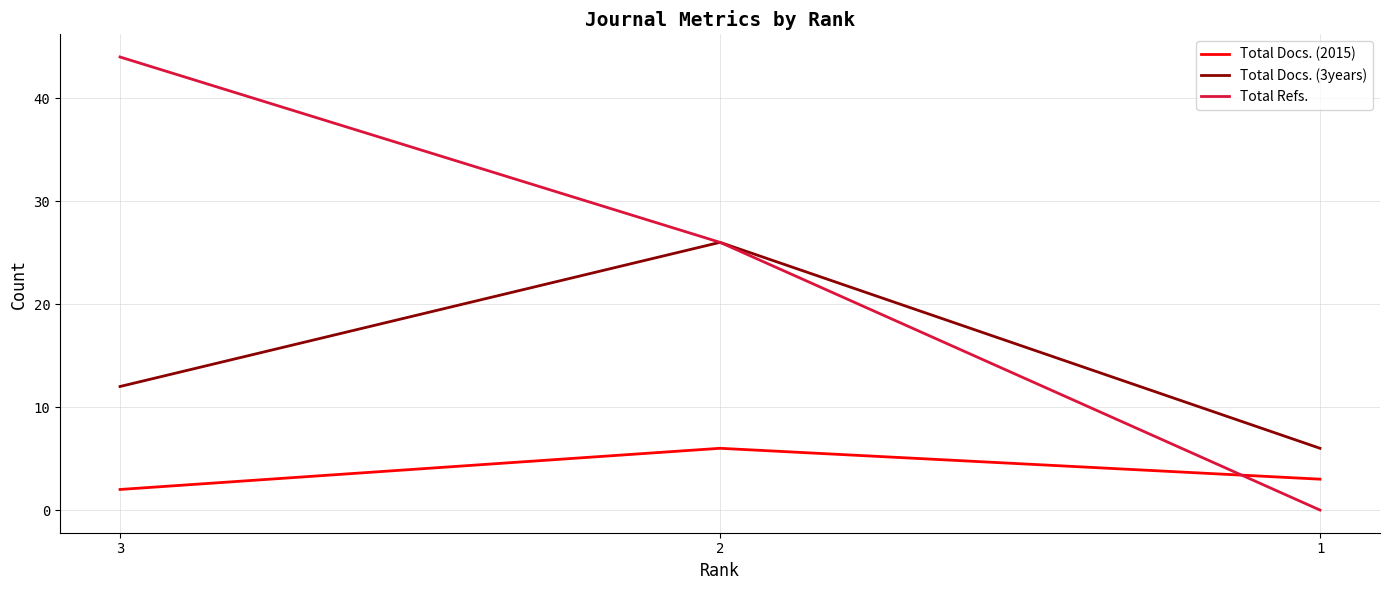

How many Total Docs. (3years) values are between 6 and 26?

3